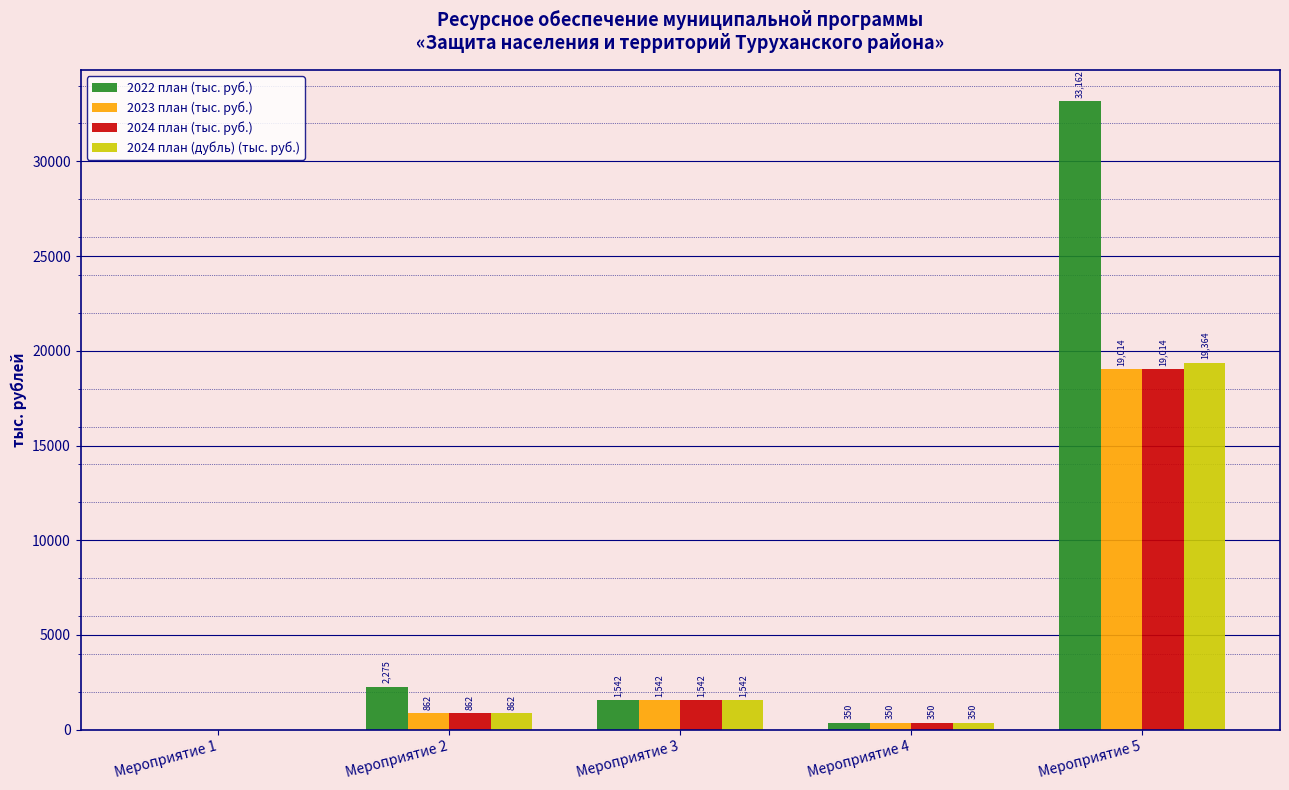

What is the highest value of the 2023 план (тыс. руб.) series?

19014.4